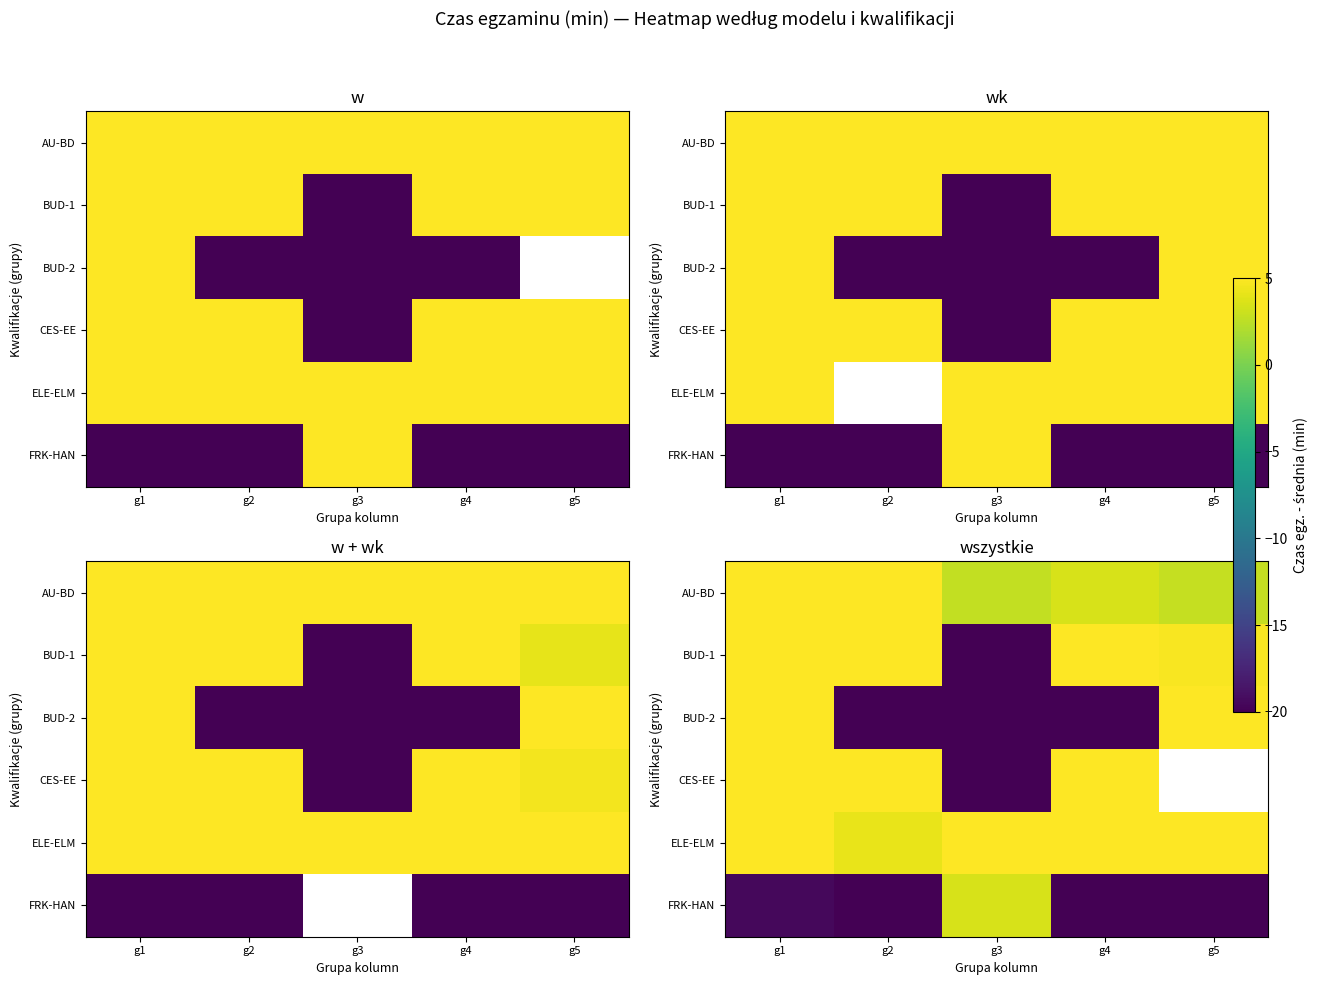

How many data points in ELE-ELM are less than 9?

2